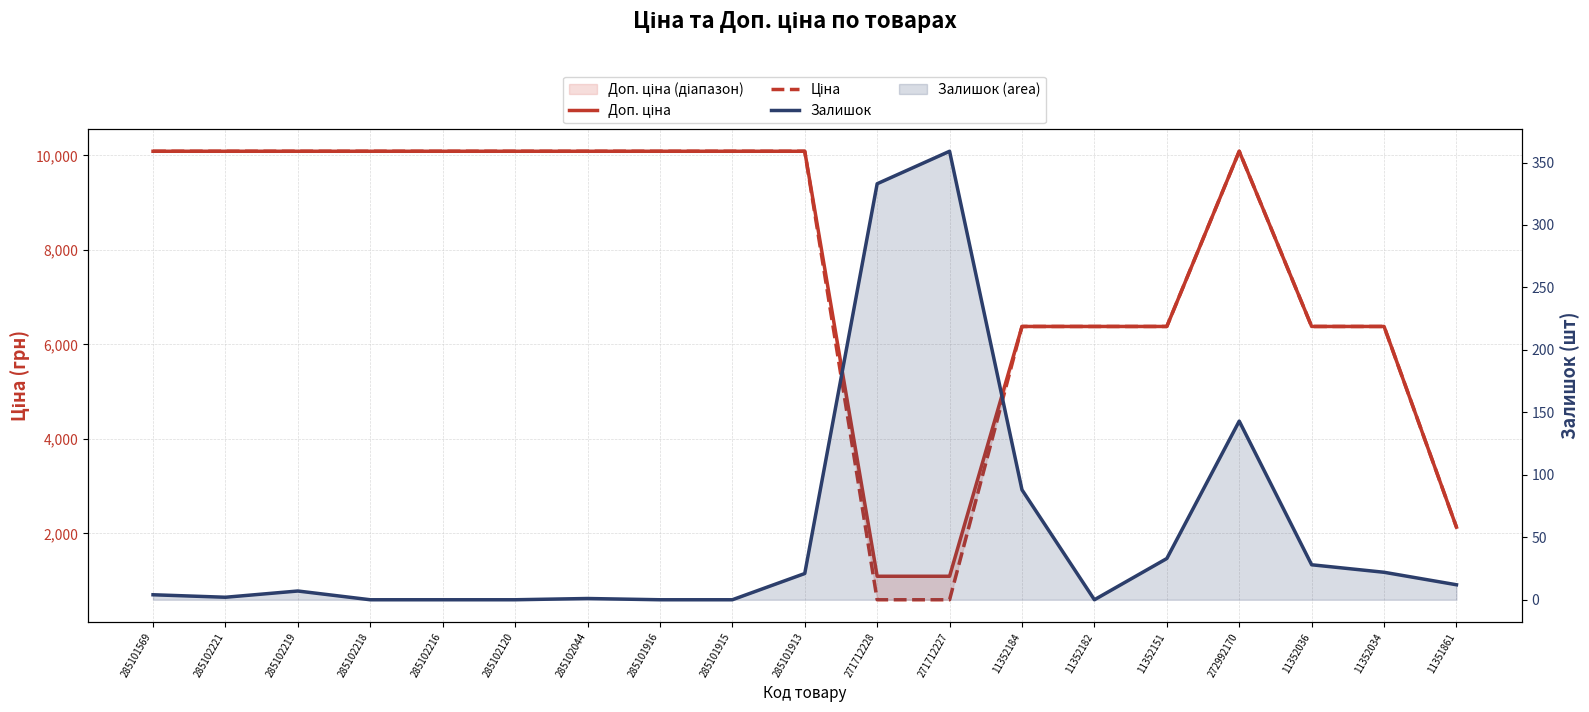

Count the number of categories in the chart.

19